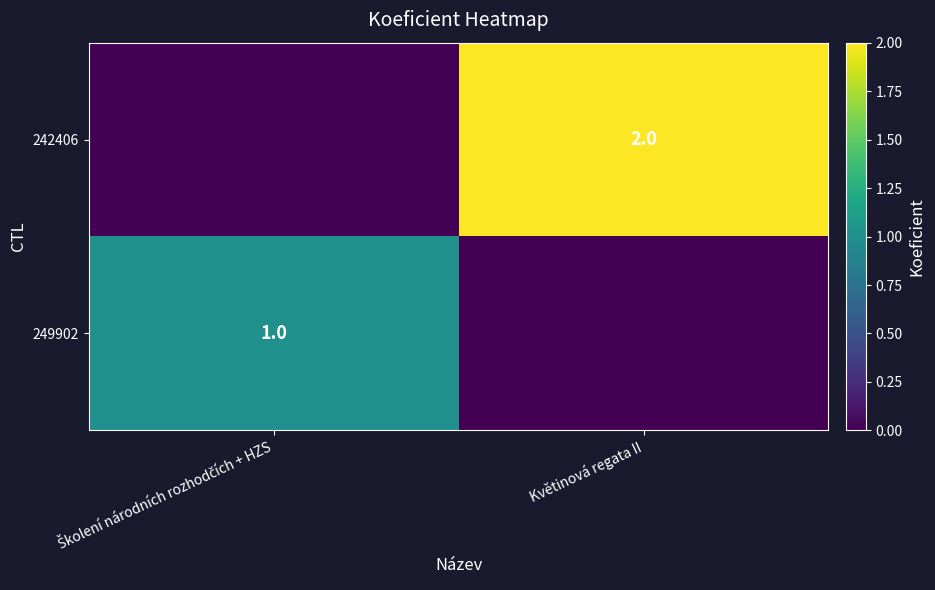

At which category is the sum across all series the highest?

Květinová regata II